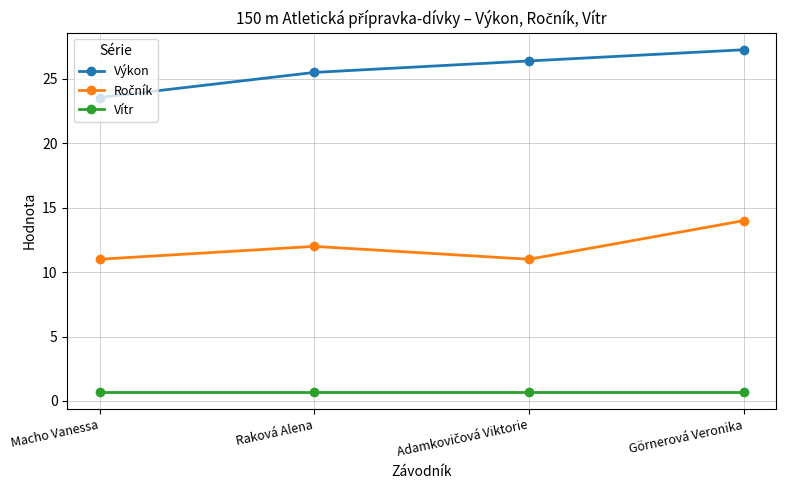

What is the minimum value shown in the chart?

0.7